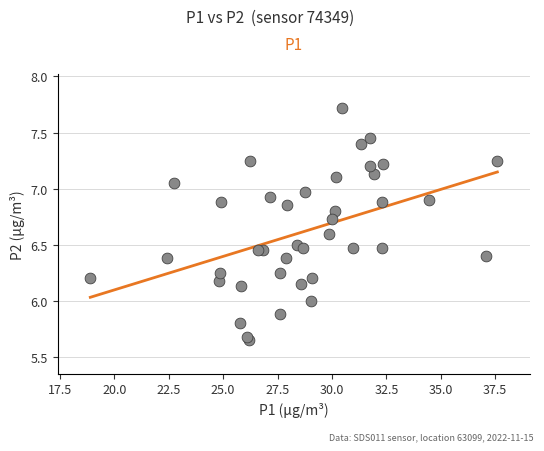

What is the range of Y values (max minus min)?

2.1